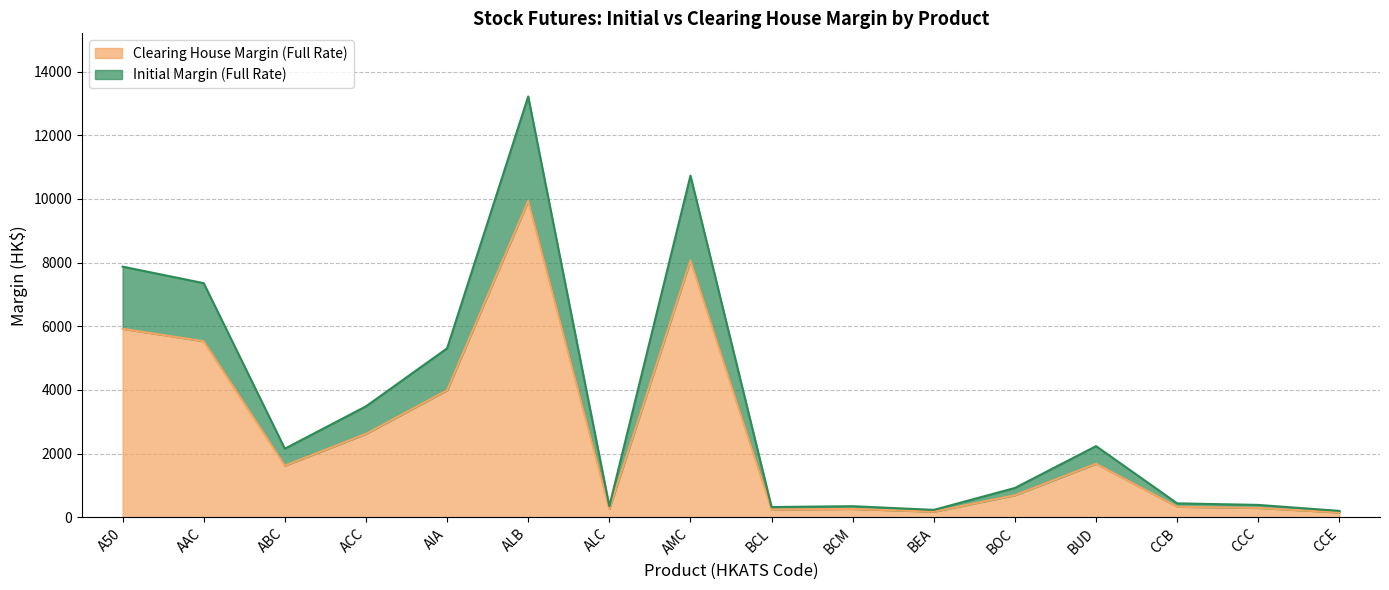

Is it true that Clearing House Margin (Full Rate) equals 9940 at ALB?

True